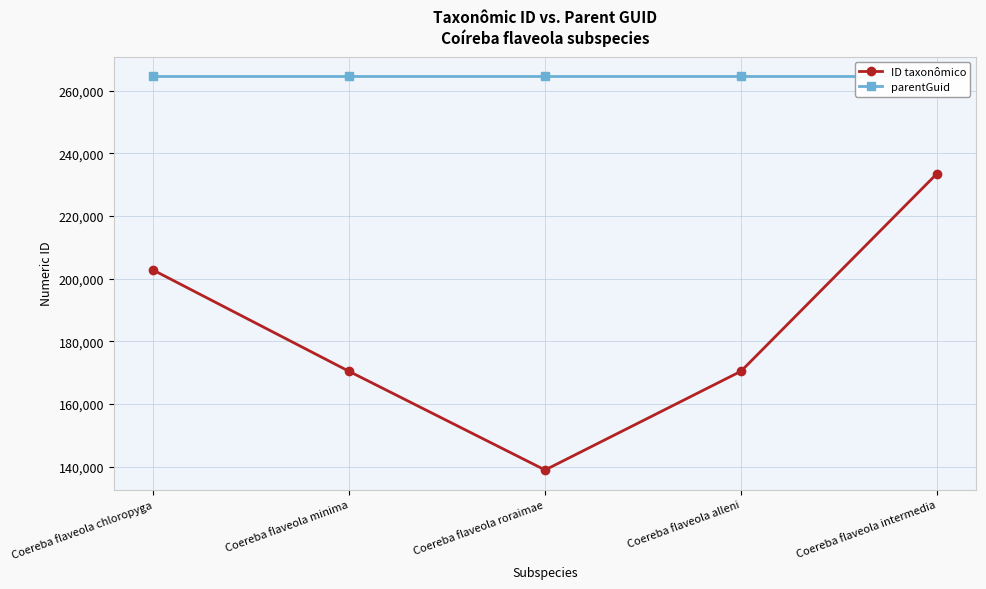

At how many categories does at least one series exceed 209572?

5